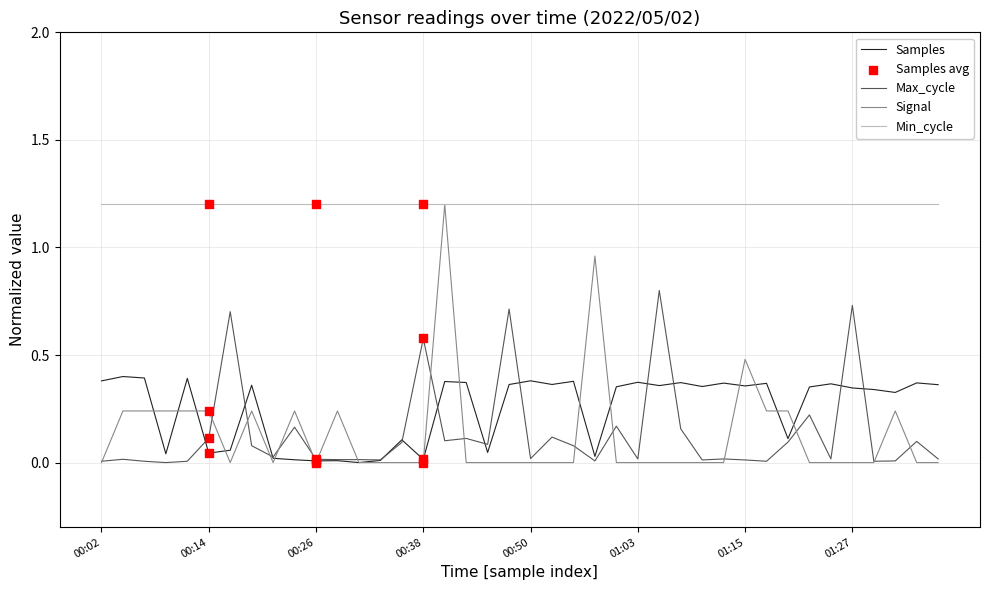

True or false: Max_cycle and Min_cycle cross at least once.

False